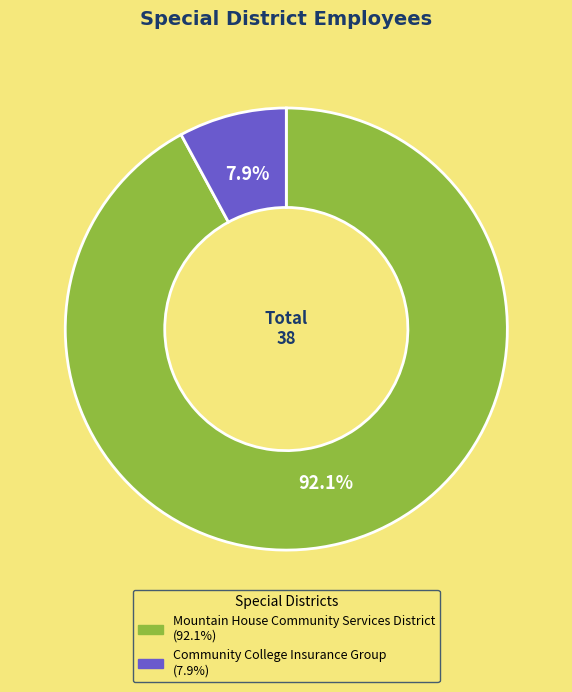

What is the smallest slice in the pie chart?

Community College Insurance Group